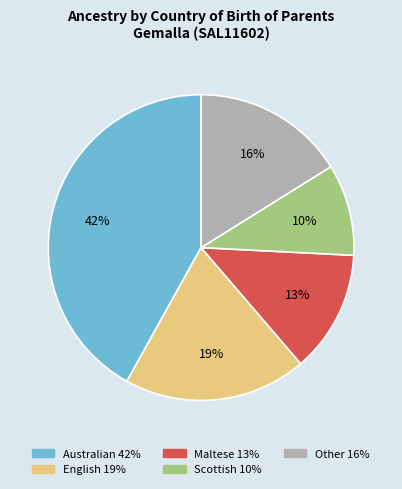

To the nearest percent, what is the average slice percentage?

20%